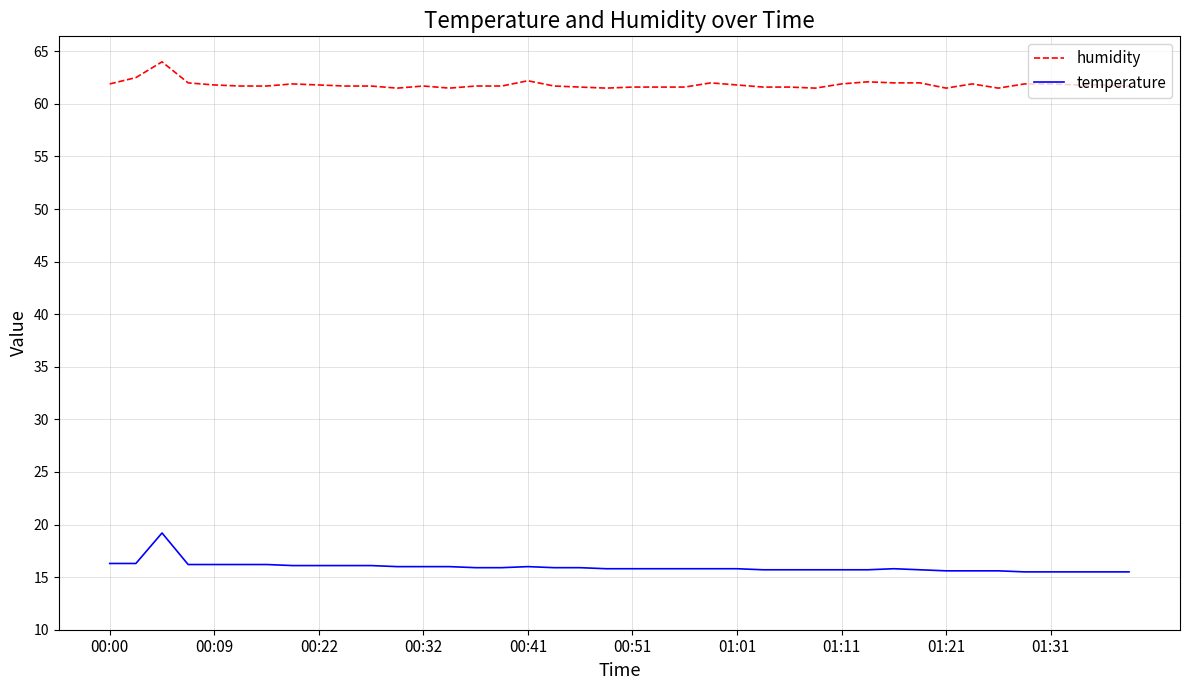

Which series has the largest range (max minus min)?

temperature